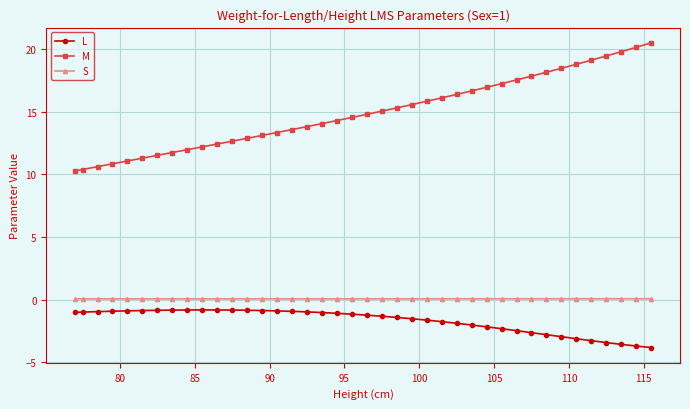

What is the sum of all S values?

3.1